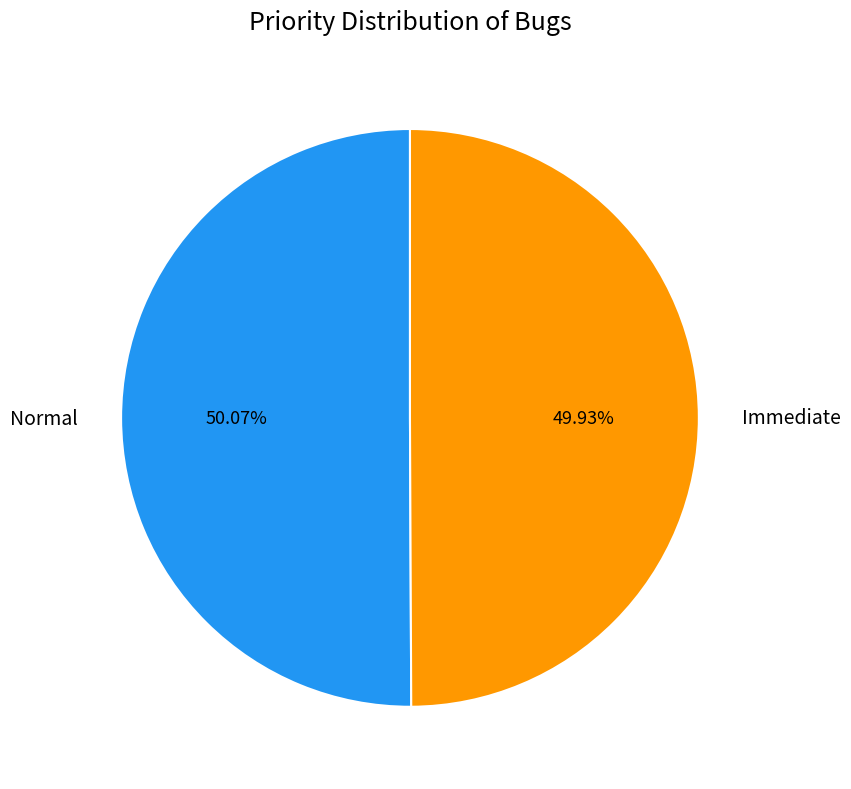

Count the number of slices in the pie.

2